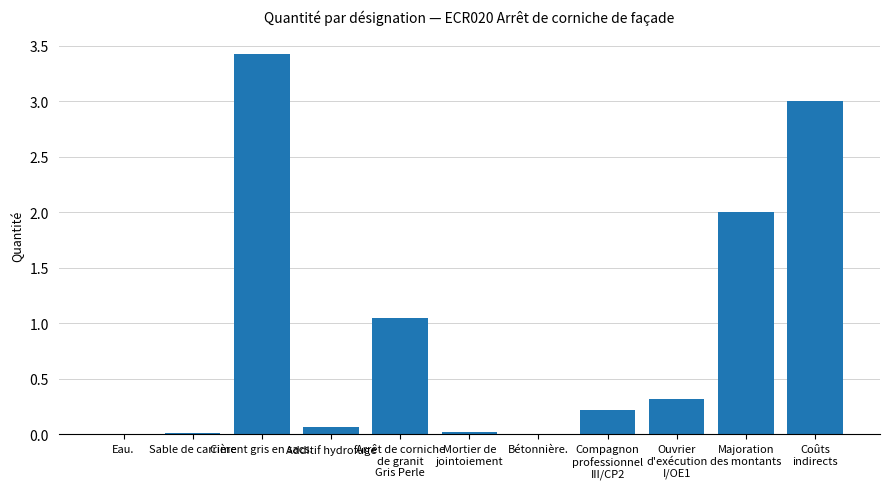

At which category does the chart reach its peak across all series?

Ciment gris en sacs.